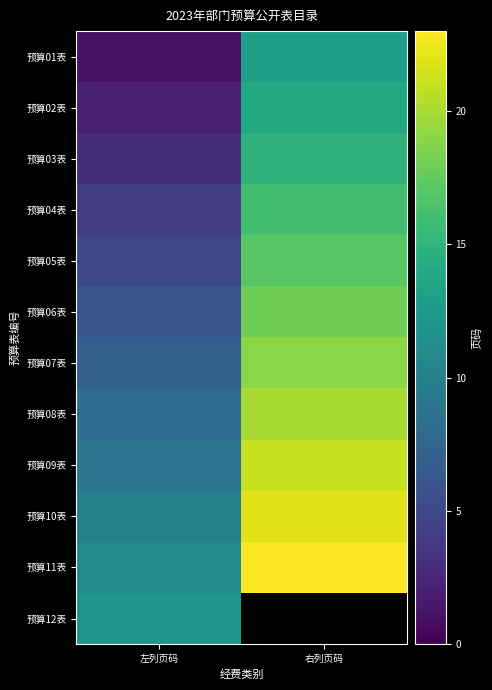

Rank the categories by 预算10表 value from highest to lowest.

右列页码, 左列页码